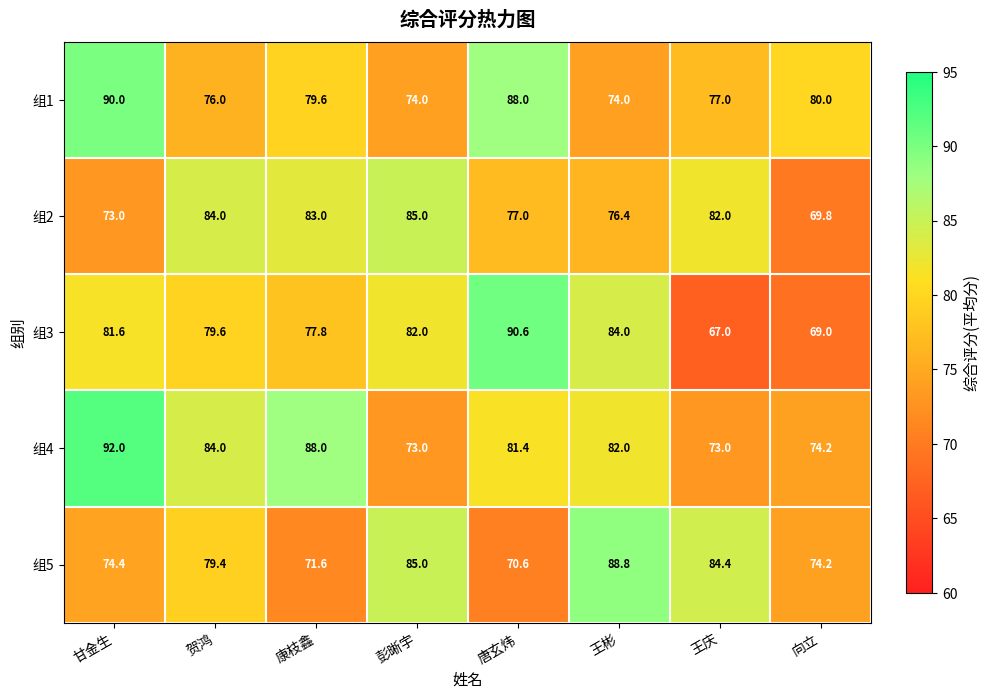

Is it true that 组4 equals 84.0 at 贺鸿?

True